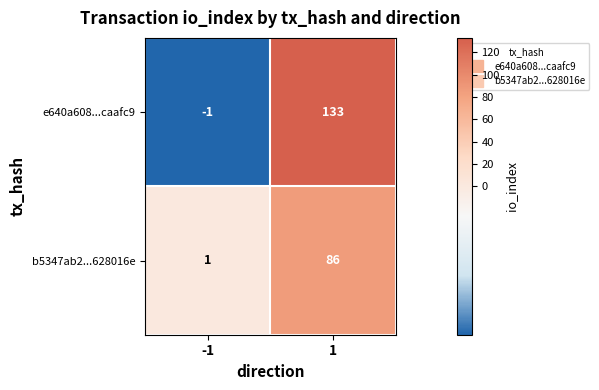

The e640a608...caafc9 series shows 133 at 1. True or false?

True